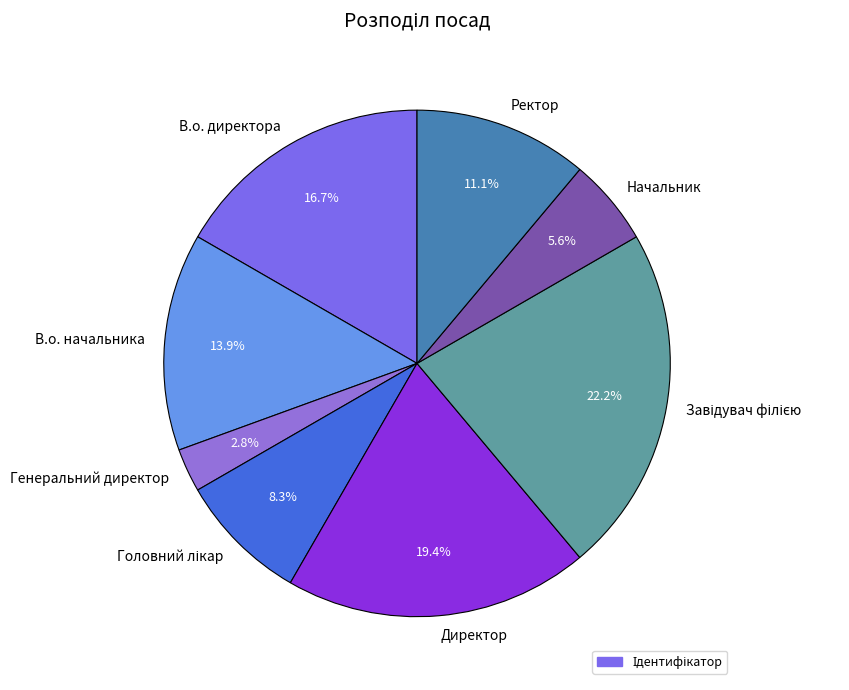

Which category has the smallest portion of the pie?

Генеральний директор